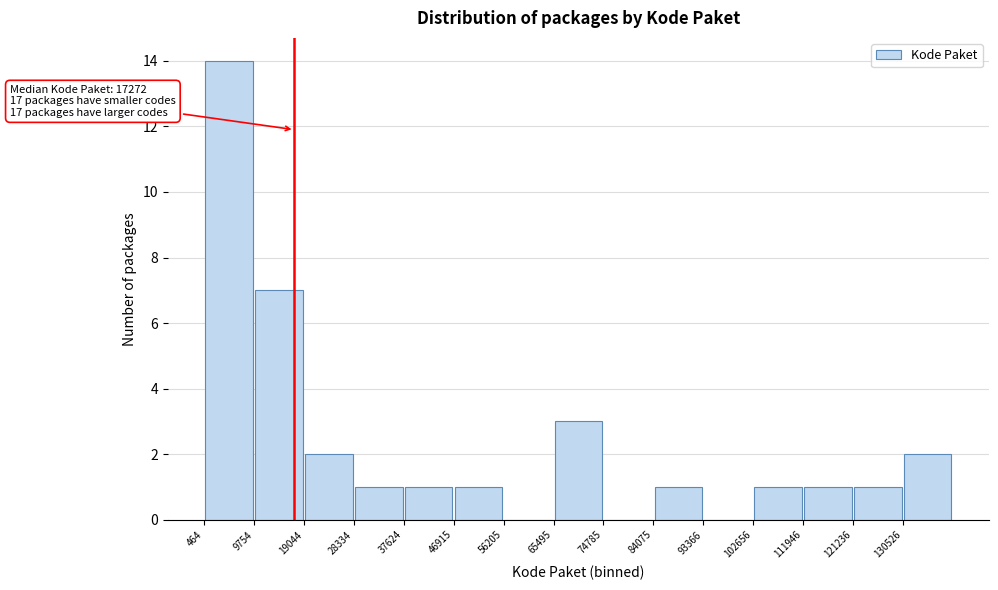

Over which range of the x-axis is the bar tallest?

0 to 10000